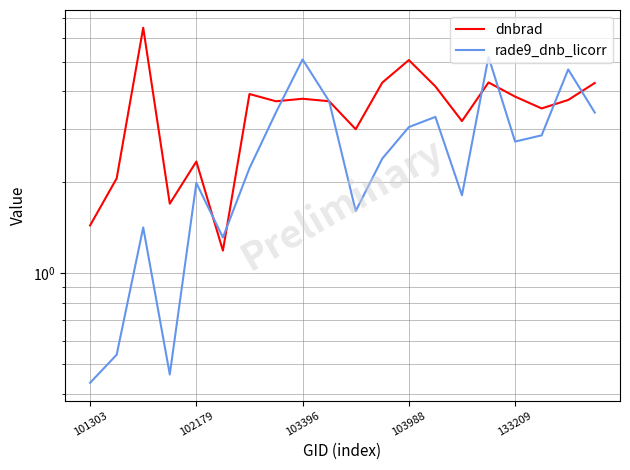

True or false: rade9_dnb_licorr and dnbrad intersect in this chart.

True